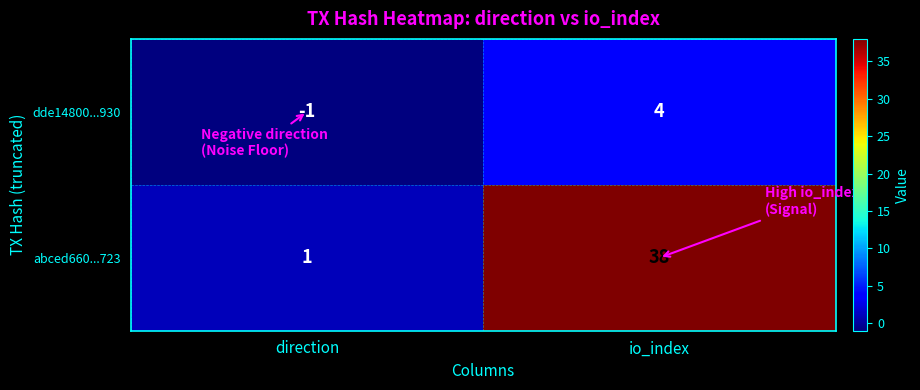

Read the abced660...723 value at io_index.

38